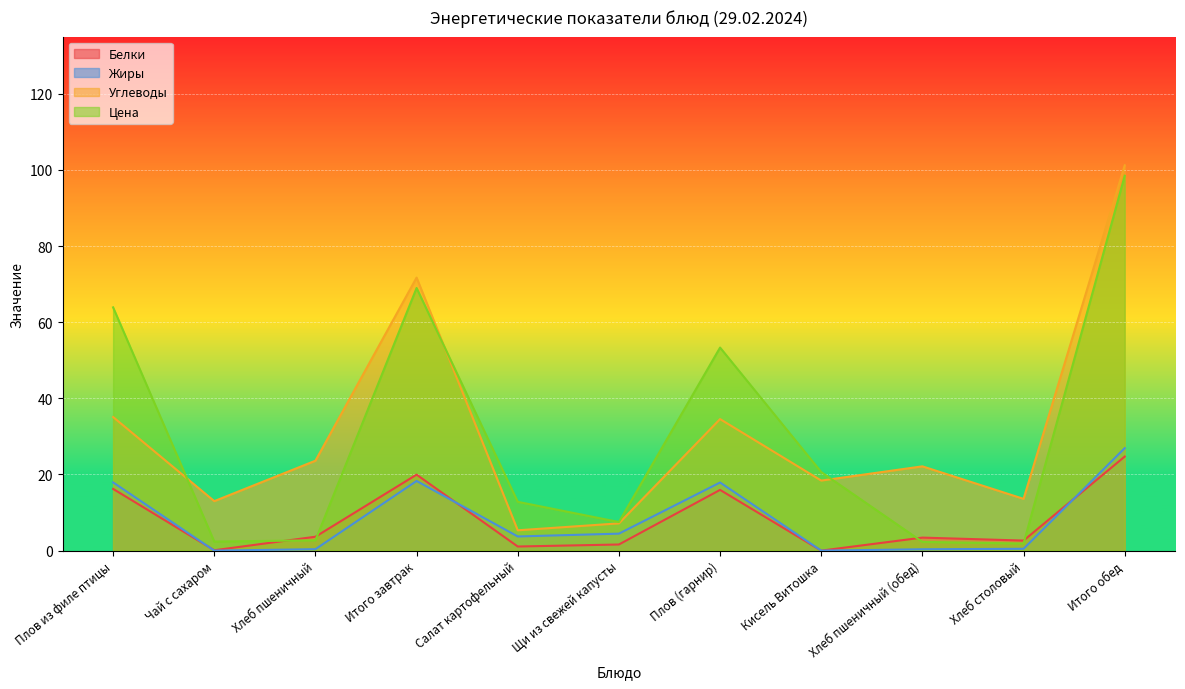

How many interior local valleys does the Углеводы series have?

4